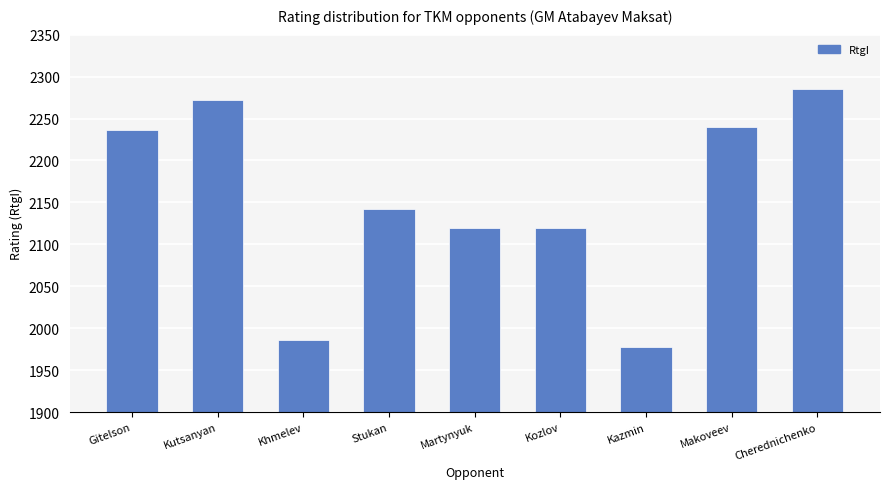

What is the label of the 2nd bar from the right?

Makoveev